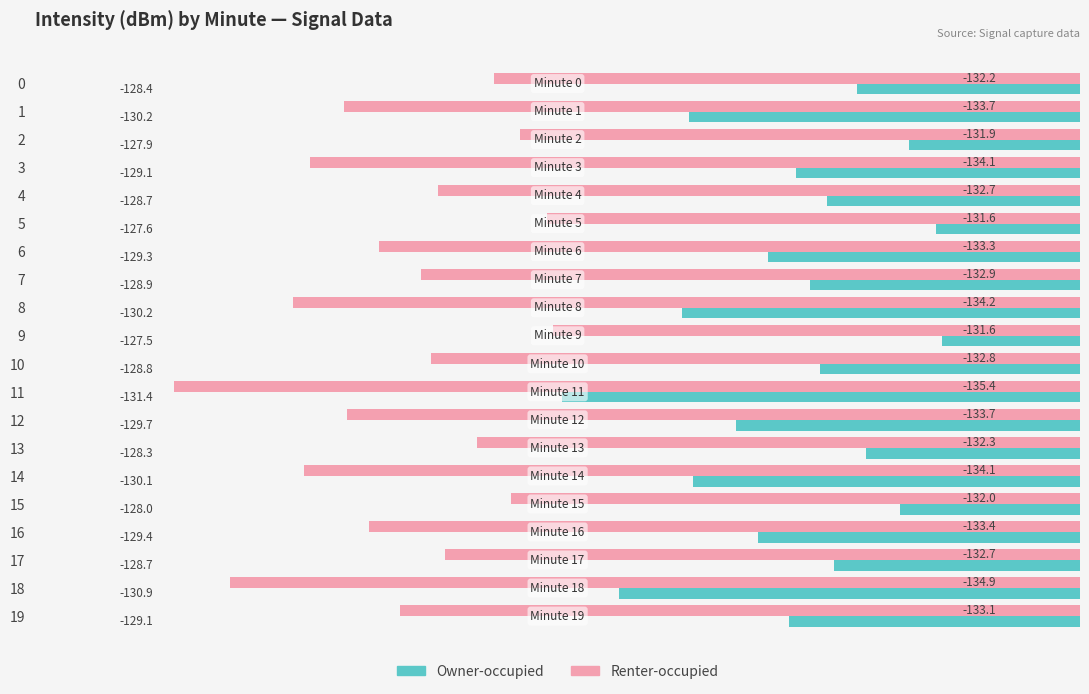

Where is Renter-occupied nearest to the value -133?

7